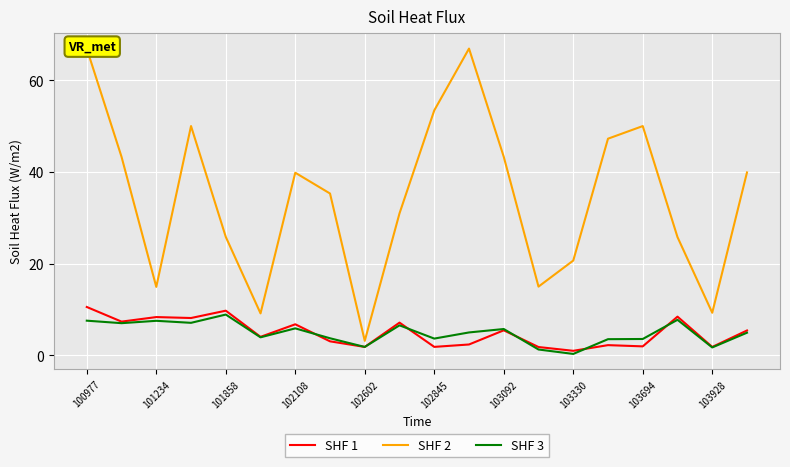

What is the maximum value for SHF 1?

10.5